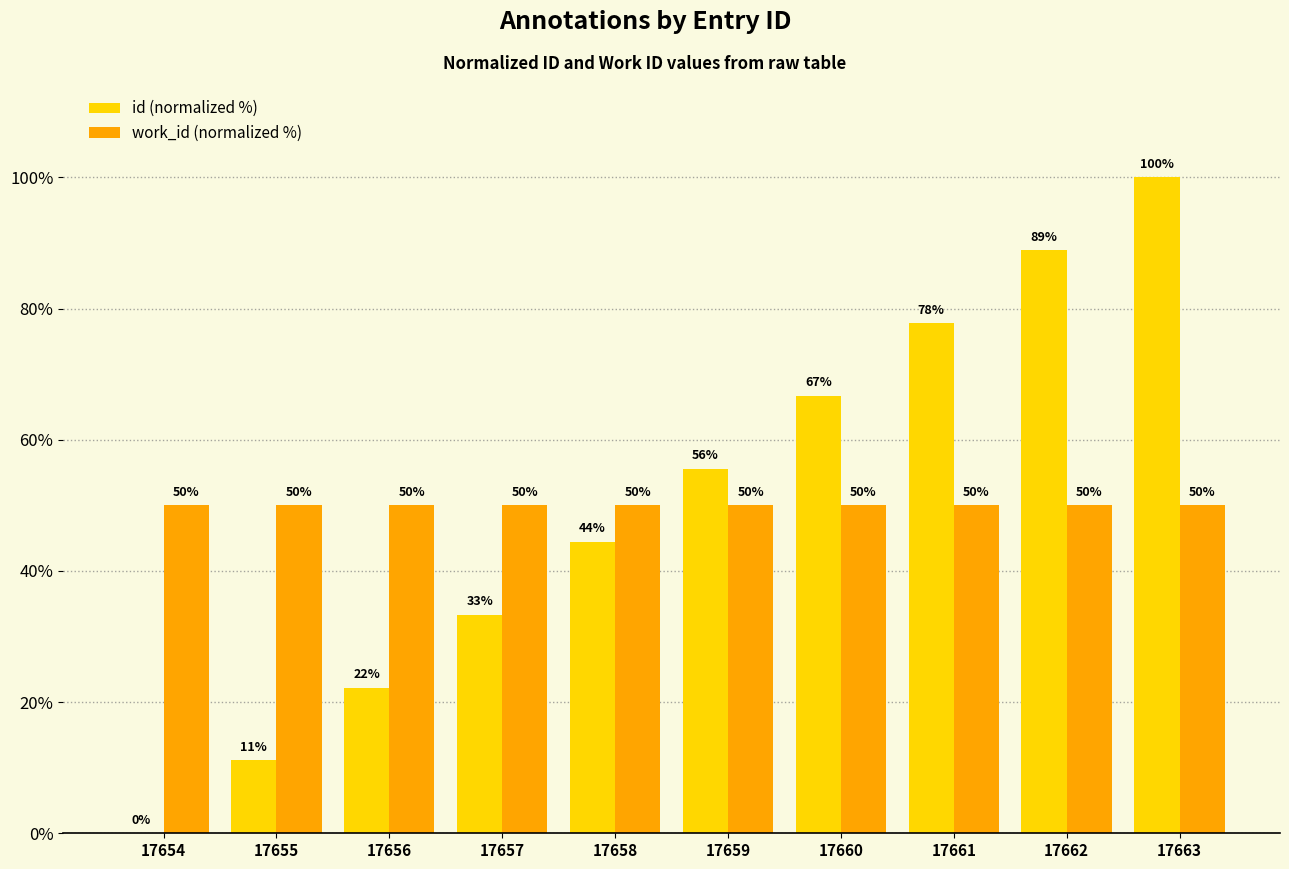

Is the value of work_id (normalized %) at 17655 greater than the value of id (normalized %) at 17656?

Yes